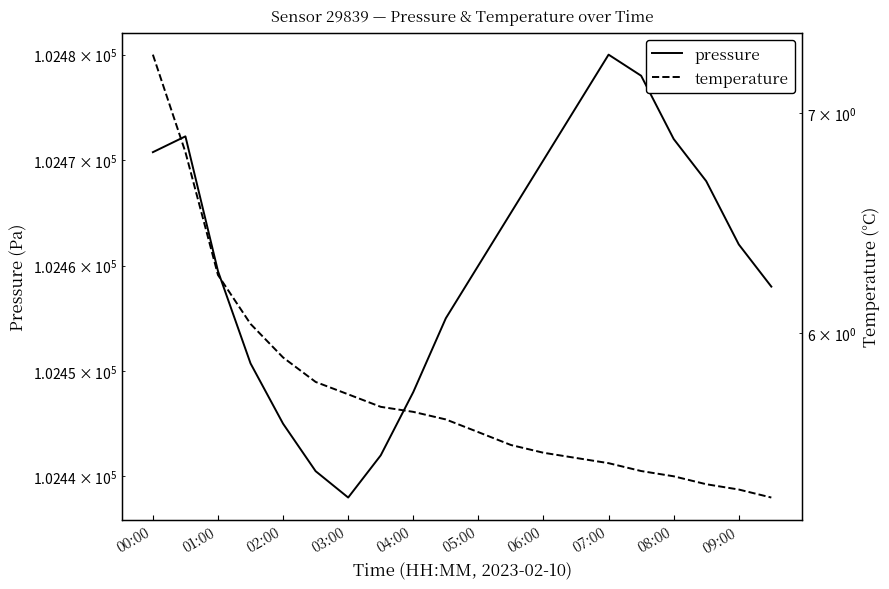

What is the difference between the second highest and minimum values in the temperature series?

1.5